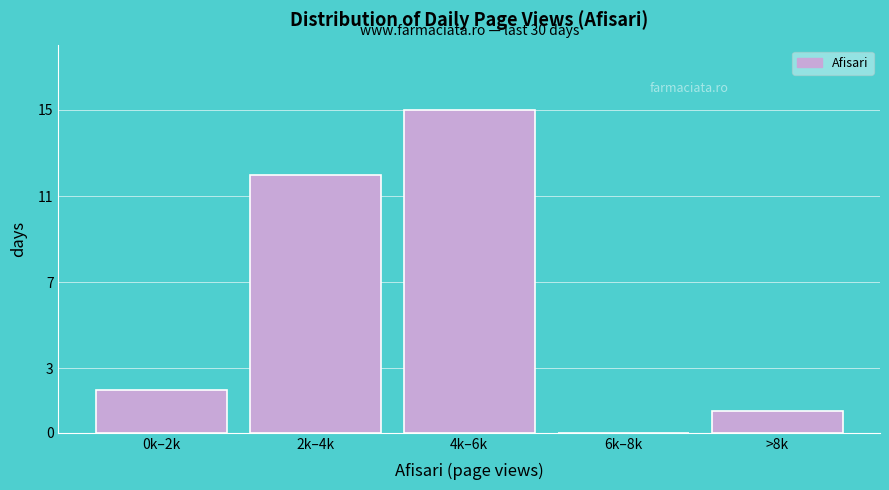

Reading left to right, transcribe all the data shown in this chart.

0k–2k=2	2k–4k=12	4k–6k=15	6k–8k=0	>8k=1